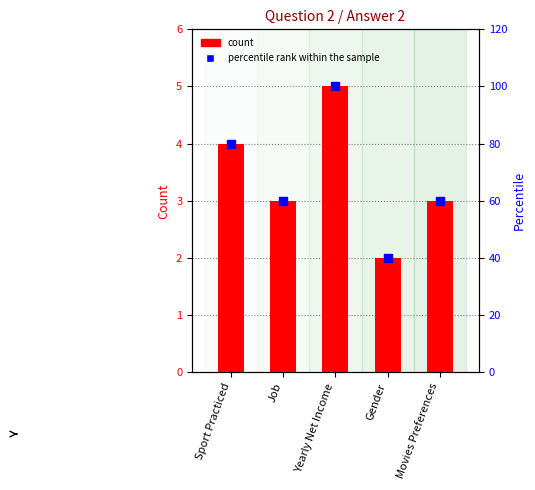

What are all the series names shown in the legend?

count, percentile rank within the sample